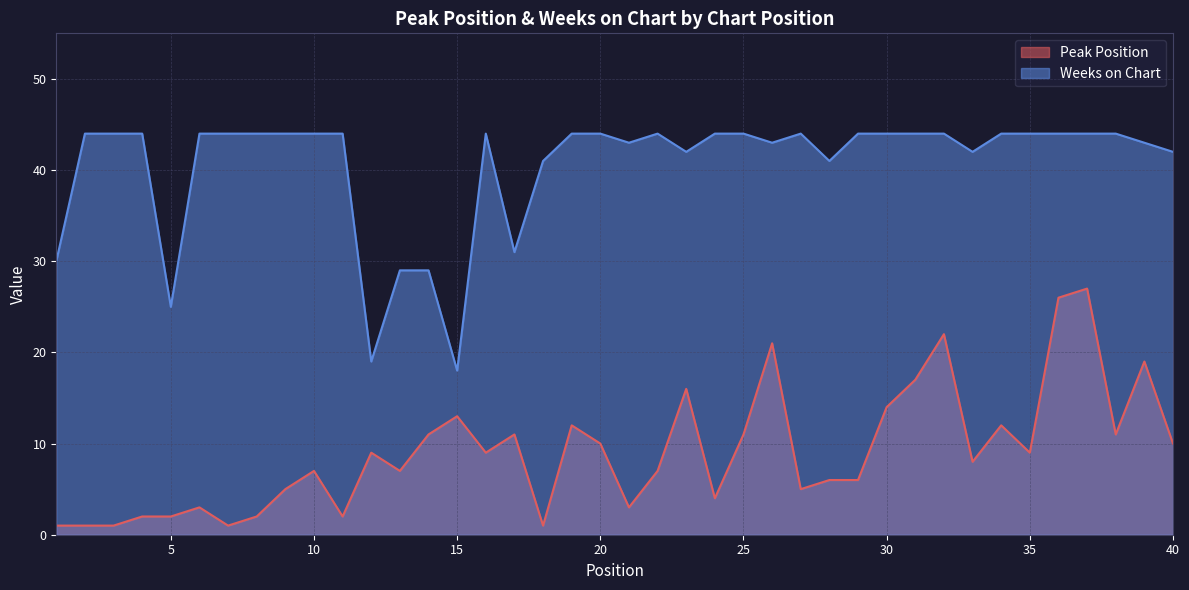

Rank the series by their average value, from lowest to highest.

Peak Position, Weeks on Chart